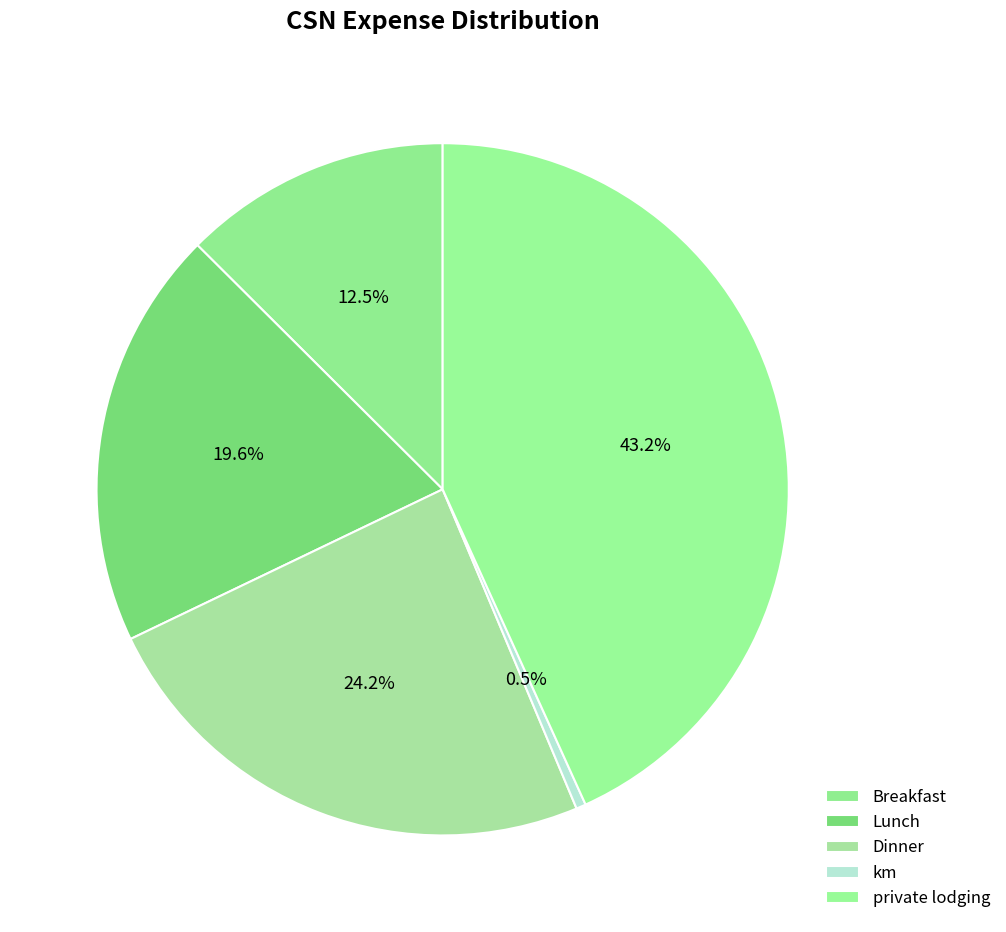

Count the number of slices in the pie.

5